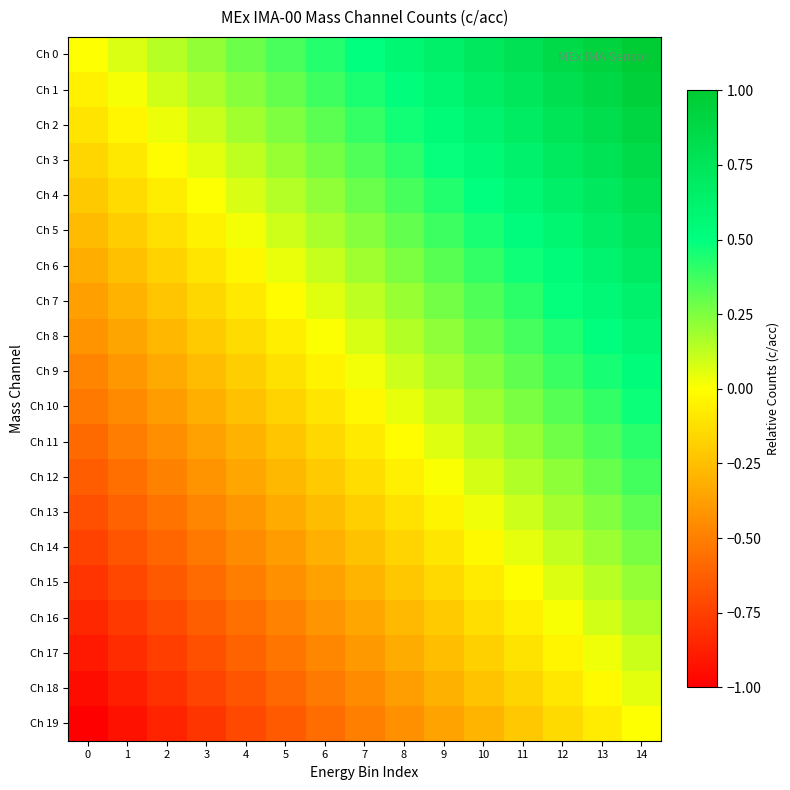

Reading right to left, list all the values displayed in this chart.

Ch 0: 14=1.0	13=0.9	12=0.9	11=0.8	10=0.7	9=0.6	8=0.6	7=0.5	6=0.4	5=0.4	4=0.3	3=0.2	2=0.1	1=0.1	0=0.0
Ch 1: 14=0.9	13=0.9	12=0.8	11=0.7	10=0.7	9=0.6	8=0.5	7=0.4	6=0.4	5=0.3	4=0.2	3=0.2	2=0.1	1=0.0	0=-0.1
Ch 2: 14=0.9	13=0.8	12=0.8	11=0.7	10=0.6	9=0.5	8=0.5	7=0.4	6=0.3	5=0.3	4=0.2	3=0.1	2=0.0	1=-0.0	0=-0.1
Ch 3: 14=0.8	13=0.8	12=0.7	11=0.6	10=0.6	9=0.5	8=0.4	7=0.3	6=0.3	5=0.2	4=0.1	3=0.1	2=-0.0	1=-0.1	0=-0.2
Ch 4: 14=0.8	13=0.7	12=0.6	11=0.6	10=0.5	9=0.4	8=0.4	7=0.3	6=0.2	5=0.1	4=0.1	3=0.0	2=-0.1	1=-0.1	0=-0.2
Ch 5: 14=0.7	13=0.7	12=0.6	11=0.5	10=0.5	9=0.4	8=0.3	7=0.2	6=0.2	5=0.1	4=0.0	3=-0.0	2=-0.1	1=-0.2	0=-0.3
Ch 6: 14=0.7	13=0.6	12=0.5	11=0.5	10=0.4	9=0.3	8=0.3	7=0.2	6=0.1	5=0.0	4=-0.0	3=-0.1	2=-0.2	1=-0.2	0=-0.3
Ch 7: 14=0.6	13=0.6	12=0.5	11=0.4	10=0.3	9=0.3	8=0.2	7=0.1	6=0.1	5=-0.0	4=-0.1	3=-0.2	2=-0.2	1=-0.3	0=-0.4
Ch 8: 14=0.6	13=0.5	12=0.4	11=0.4	10=0.3	9=0.2	8=0.2	7=0.1	6=0.0	5=-0.1	4=-0.1	3=-0.2	2=-0.3	1=-0.3	0=-0.4
Ch 9: 14=0.5	13=0.5	12=0.4	11=0.3	10=0.2	9=0.2	8=0.1	7=0.0	6=-0.0	5=-0.1	4=-0.2	3=-0.3	2=-0.3	1=-0.4	0=-0.5
Ch 10: 14=0.5	13=0.4	12=0.3	11=0.3	10=0.2	9=0.1	8=0.0	7=-0.0	6=-0.1	5=-0.2	4=-0.2	3=-0.3	2=-0.4	1=-0.5	0=-0.5
Ch 11: 14=0.4	13=0.3	12=0.3	11=0.2	10=0.1	9=0.1	8=-0.0	7=-0.1	6=-0.2	5=-0.2	4=-0.3	3=-0.4	2=-0.4	1=-0.5	0=-0.6
Ch 12: 14=0.4	13=0.3	12=0.2	11=0.2	10=0.1	9=0.0	8=-0.1	7=-0.1	6=-0.2	5=-0.3	4=-0.3	3=-0.4	2=-0.5	1=-0.6	0=-0.6
Ch 13: 14=0.3	13=0.2	12=0.2	11=0.1	10=0.0	9=-0.0	8=-0.1	7=-0.2	6=-0.3	5=-0.3	4=-0.4	3=-0.5	2=-0.5	1=-0.6	0=-0.7
Ch 14: 14=0.3	13=0.2	12=0.1	11=0.0	10=-0.0	9=-0.1	8=-0.2	7=-0.2	6=-0.3	5=-0.4	4=-0.5	3=-0.5	2=-0.6	1=-0.7	0=-0.7
Ch 15: 14=0.2	13=0.1	12=0.1	11=-0.0	10=-0.1	9=-0.1	8=-0.2	7=-0.3	6=-0.4	5=-0.4	4=-0.5	3=-0.6	2=-0.6	1=-0.7	0=-0.8
Ch 16: 14=0.2	13=0.1	12=0.0	11=-0.1	10=-0.1	9=-0.2	8=-0.3	7=-0.3	6=-0.4	5=-0.5	4=-0.6	3=-0.6	2=-0.7	1=-0.8	0=-0.8
Ch 17: 14=0.1	13=0.0	12=-0.0	11=-0.1	10=-0.2	9=-0.3	8=-0.3	7=-0.4	6=-0.5	5=-0.5	4=-0.6	3=-0.7	2=-0.8	1=-0.8	0=-0.9
Ch 18: 14=0.1	13=-0.0	12=-0.1	11=-0.2	10=-0.2	9=-0.3	8=-0.4	7=-0.4	6=-0.5	5=-0.6	4=-0.7	3=-0.7	2=-0.8	1=-0.9	0=-0.9
Ch 19: 14=0.0	13=-0.1	12=-0.1	11=-0.2	10=-0.3	9=-0.4	8=-0.4	7=-0.5	6=-0.6	5=-0.6	4=-0.7	3=-0.8	2=-0.9	1=-0.9	0=-1.0